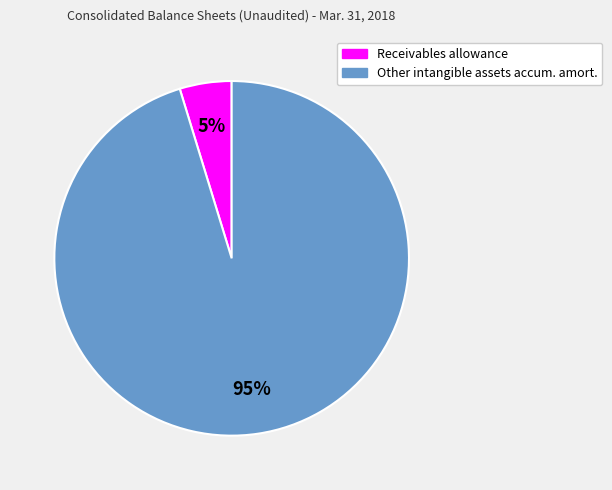

To the nearest percent, what is the average slice percentage?

50%